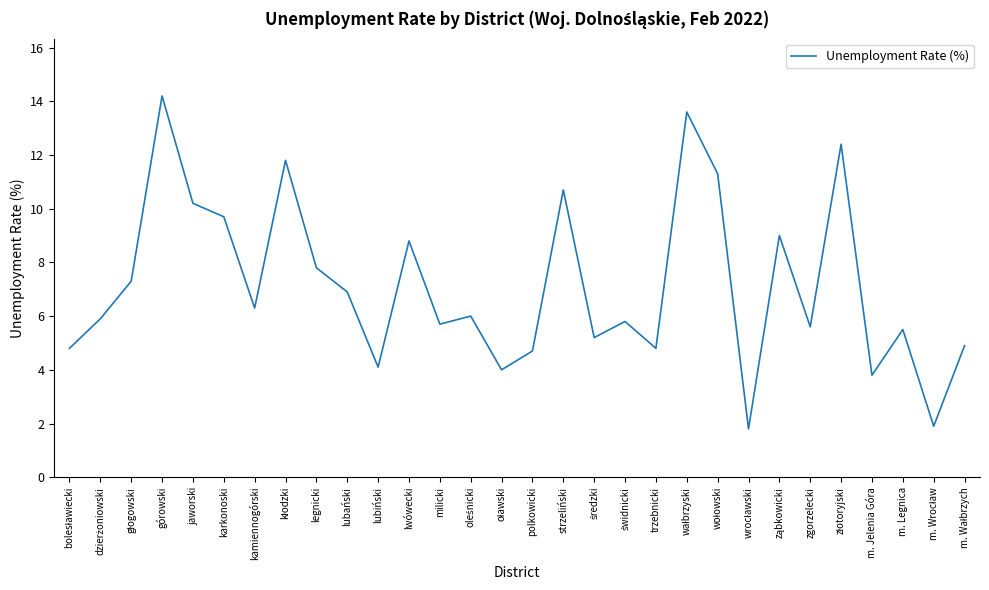

What is the greatest value displayed?

14.2